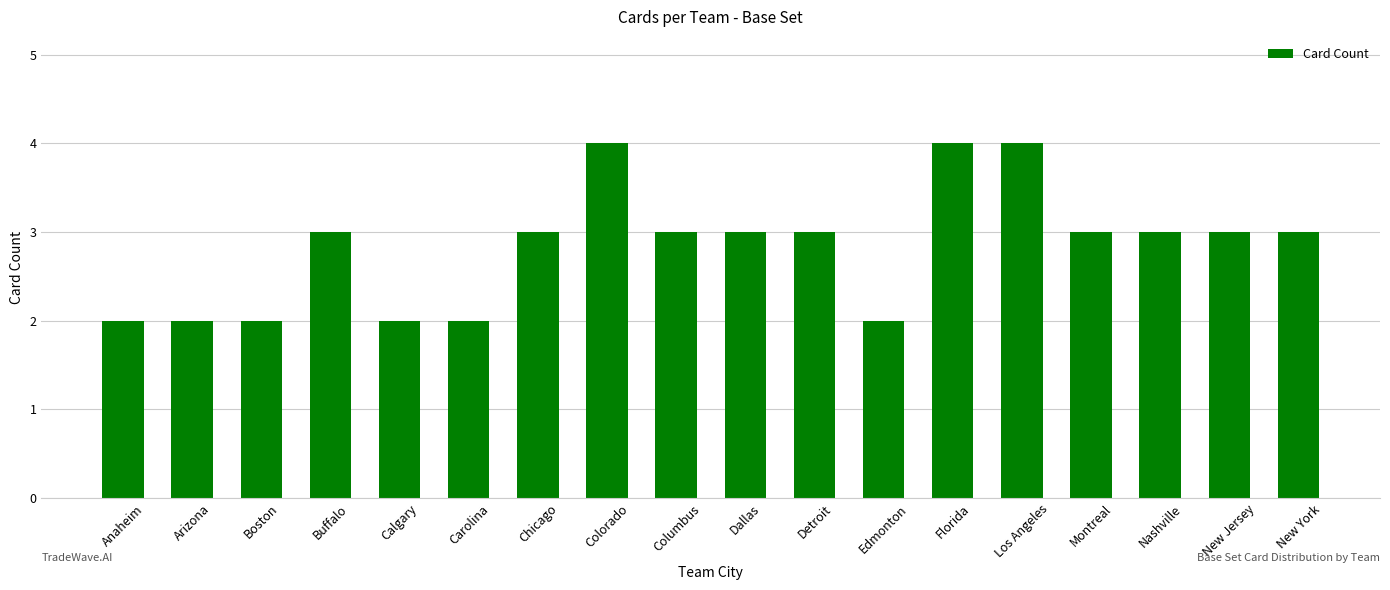

What is the approximate value at New York?

3